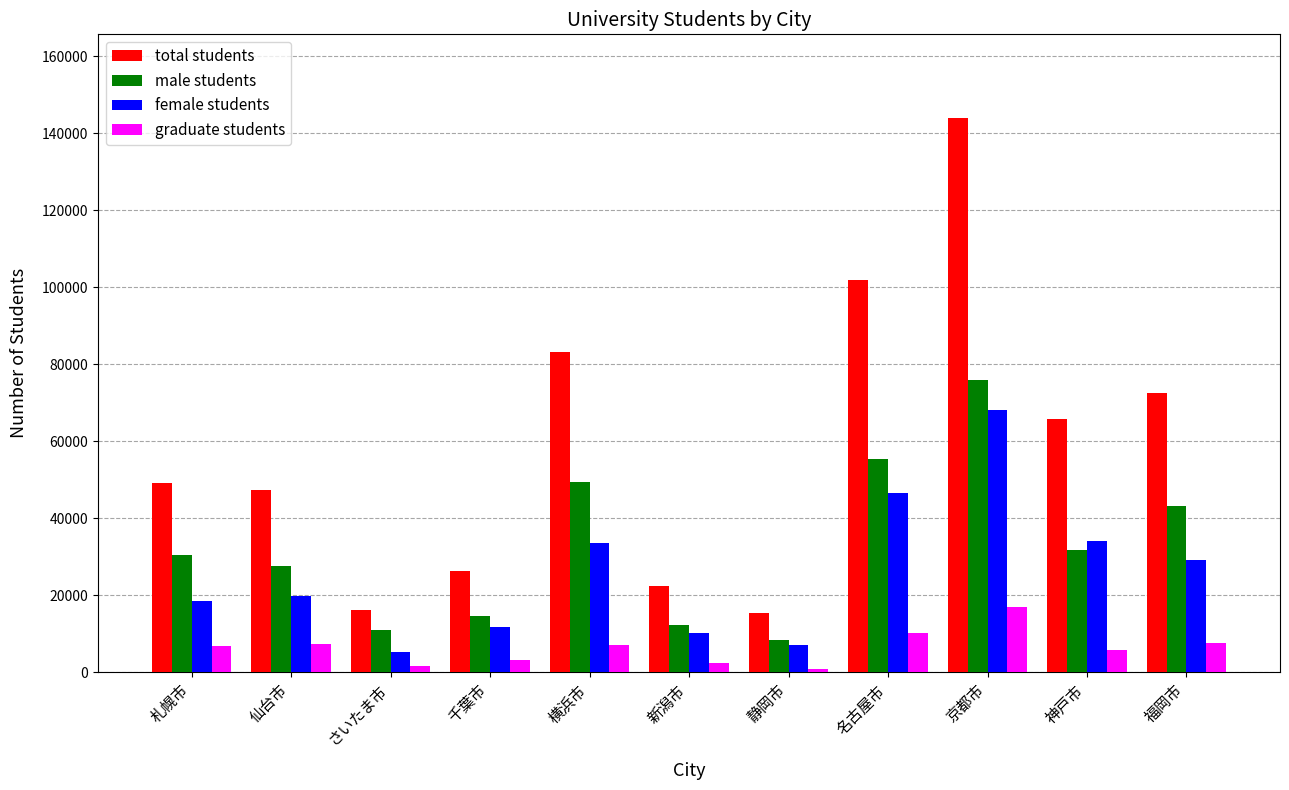

At which category is the sum across all series the highest?

京都市